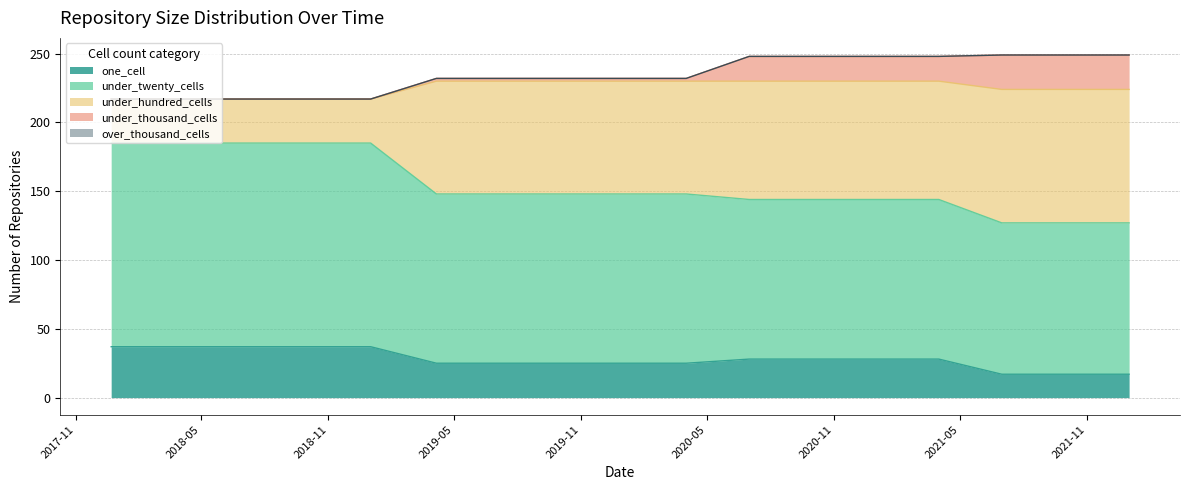

The value of over_thousand_cells at 2020-04-01 is 0. True or false?

True